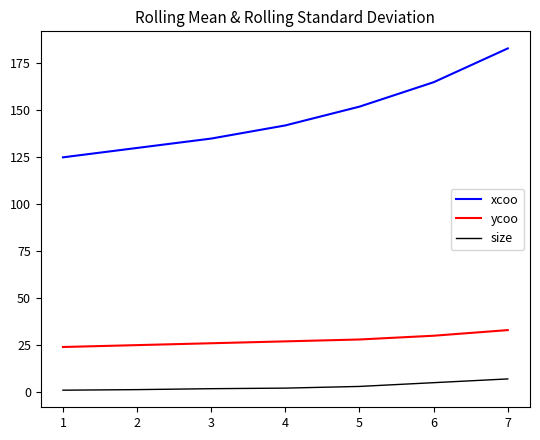

Count the number of data series in this chart.

3